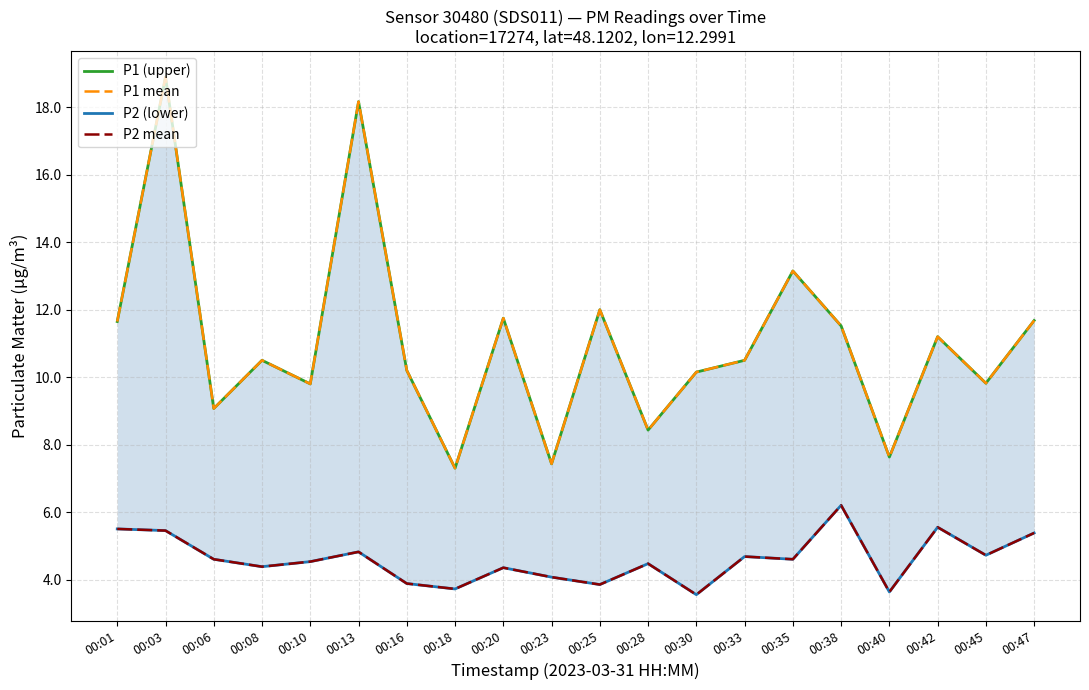

Is the value of P2 mean at 00:13 greater than the value of P1 (upper) at 00:38?

No